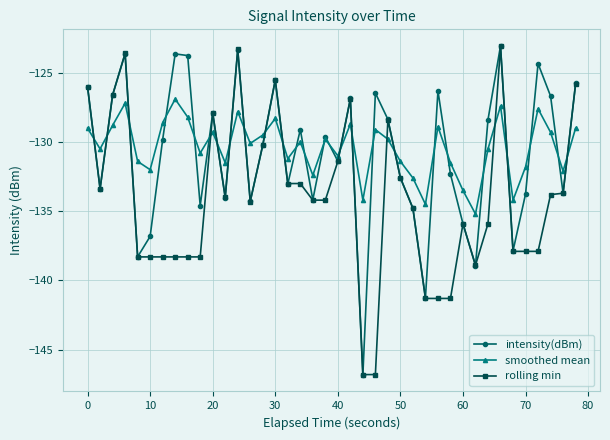

Which series ends up on top after the final intersection of smoothed mean and rolling min?

rolling min